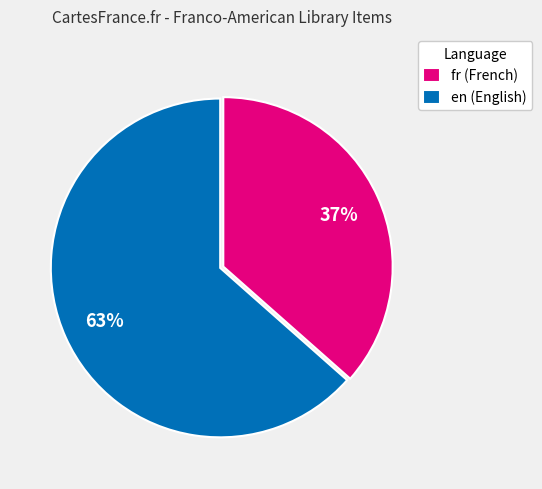

What is the majority slice?

en (English)